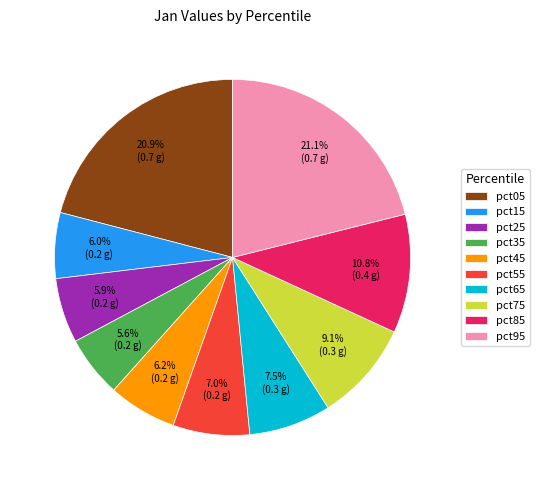

True or false: pct75 accounts for 9% of the total.

True